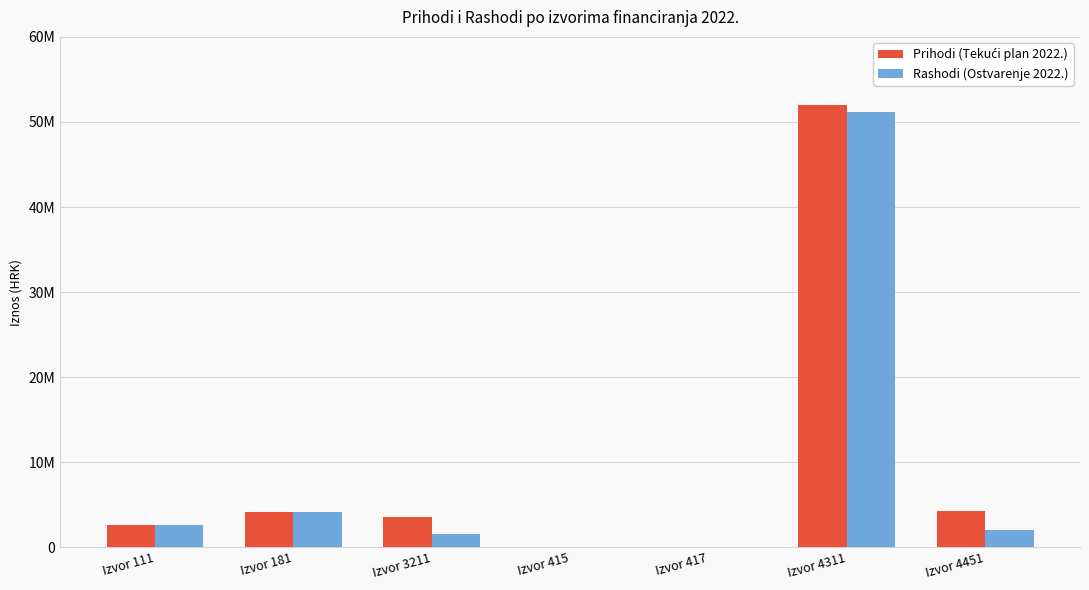

Rank the series by their average value, from highest to lowest.

Prihodi (Tekući plan 2022.), Rashodi (Ostvarenje 2022.)